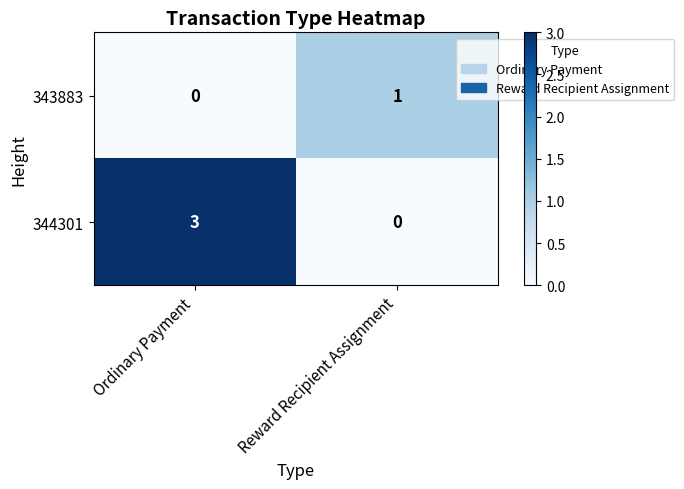

Reading left to right, transcribe all the data shown in this chart.

343883: 0	1
344301: 3	0